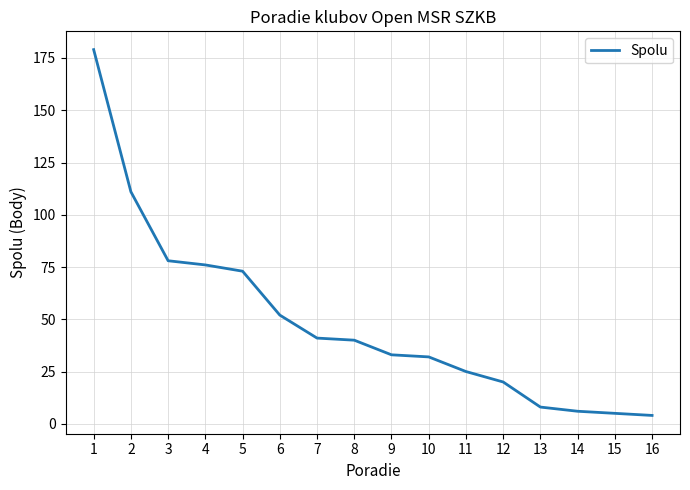

The chart shows a value of 66 at 7. True or false?

False